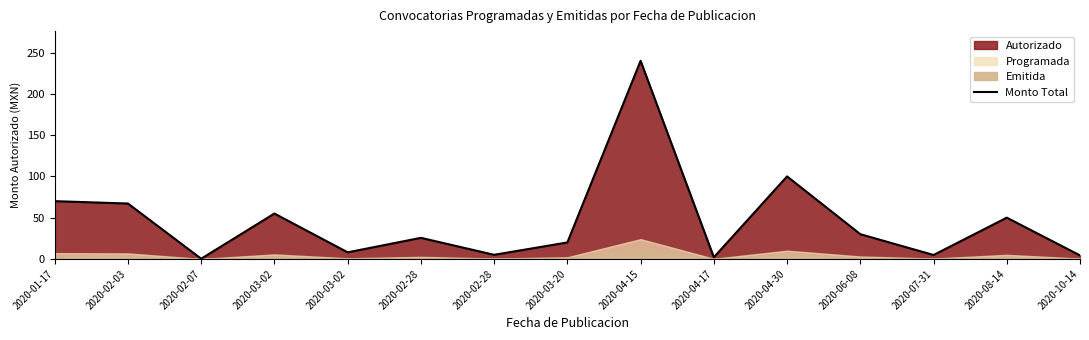

What is the approximate value at 2020-10-14?

4.3